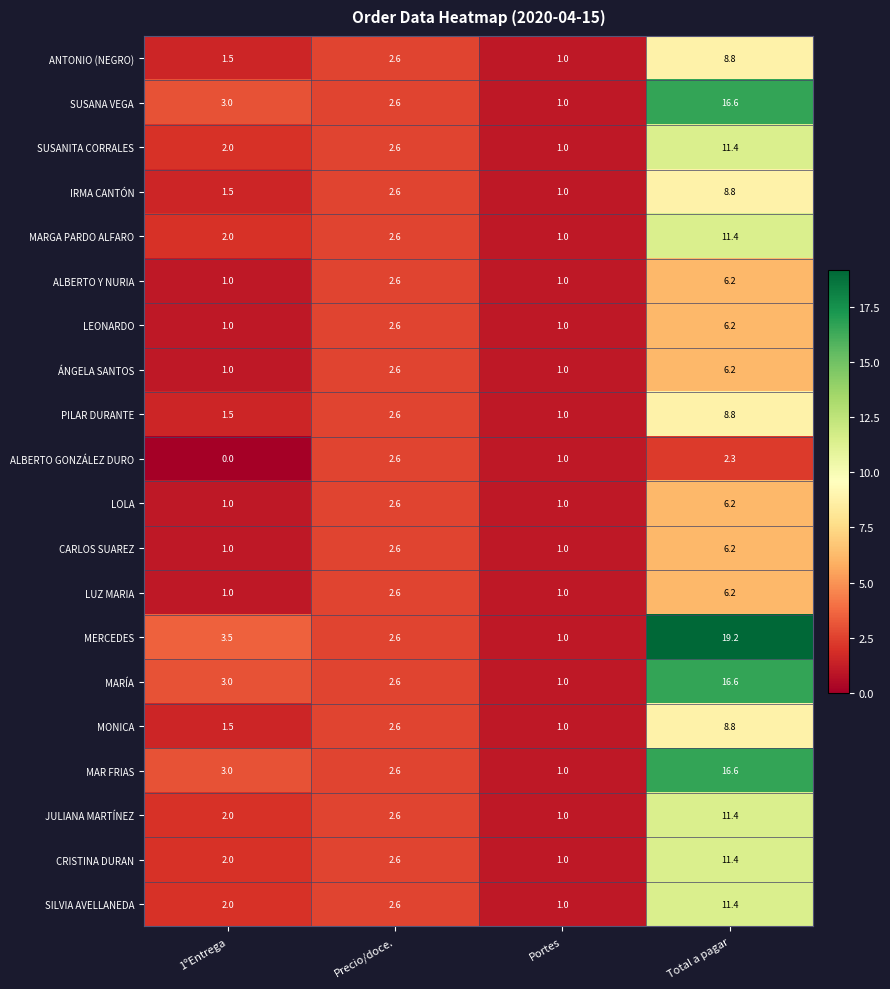

Is it true that MERCEDES equals 1.0 at Precio/doce.?

False